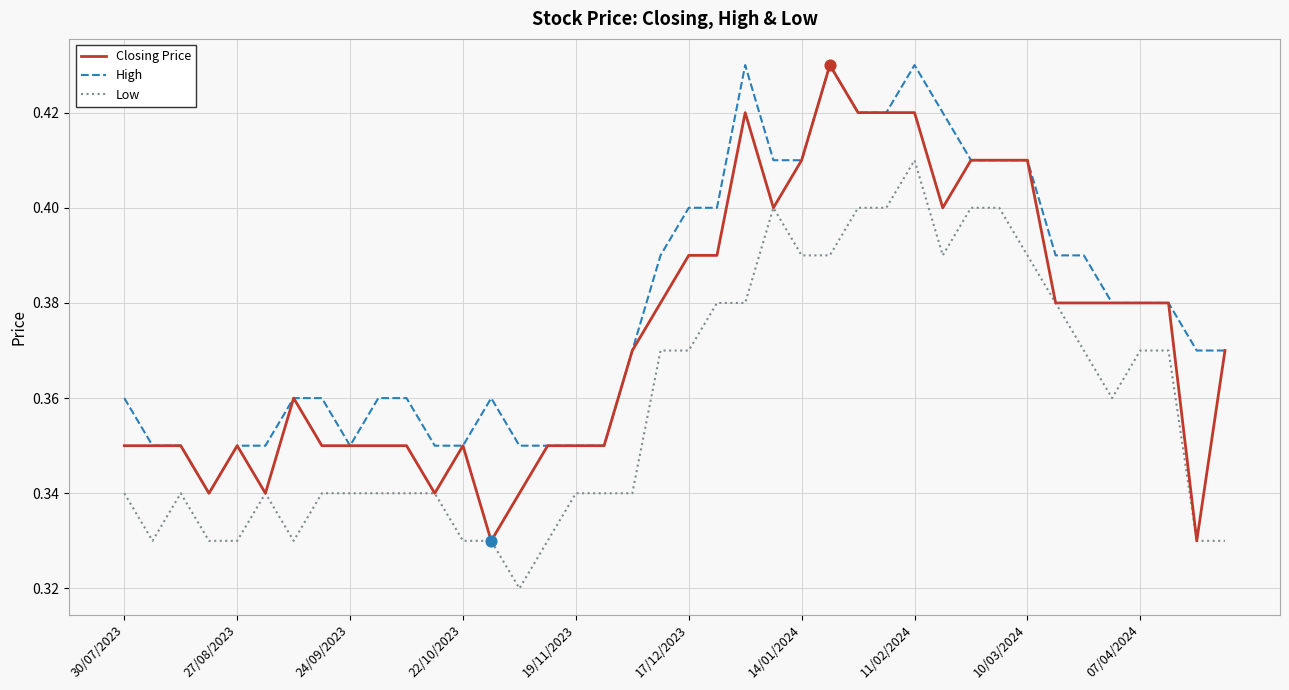

What are all the series names shown in the legend?

Closing Price, High, Low